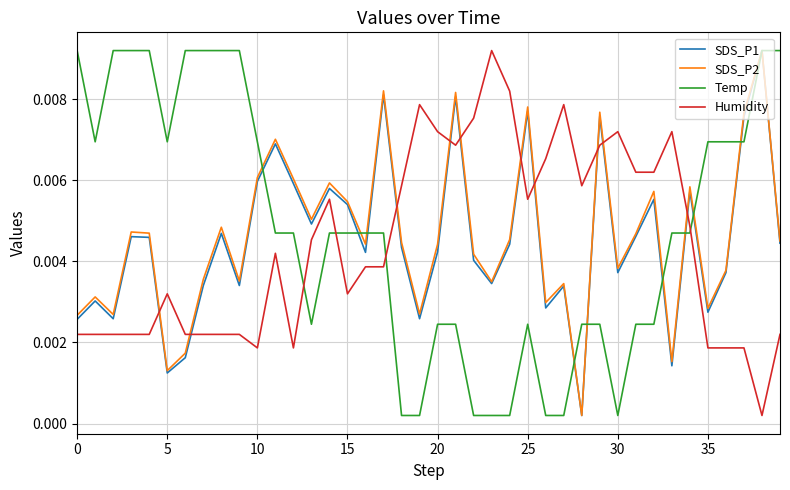

Which series ends up on top after the final intersection of SDS_P2 and Humidity?

SDS_P2